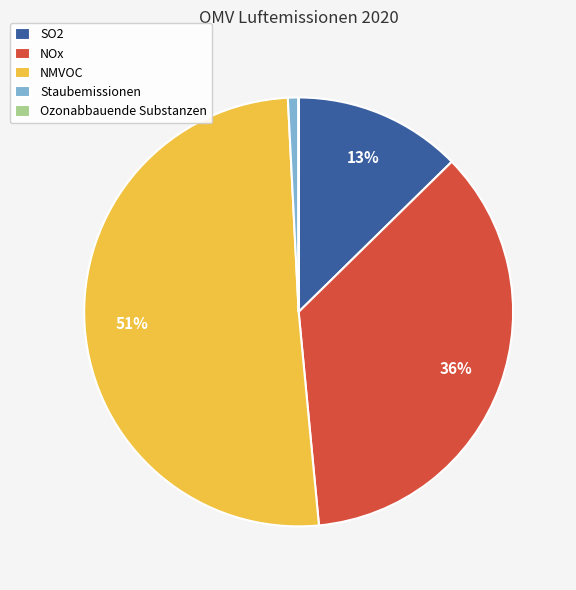

Is there a majority slice in this chart?

Yes